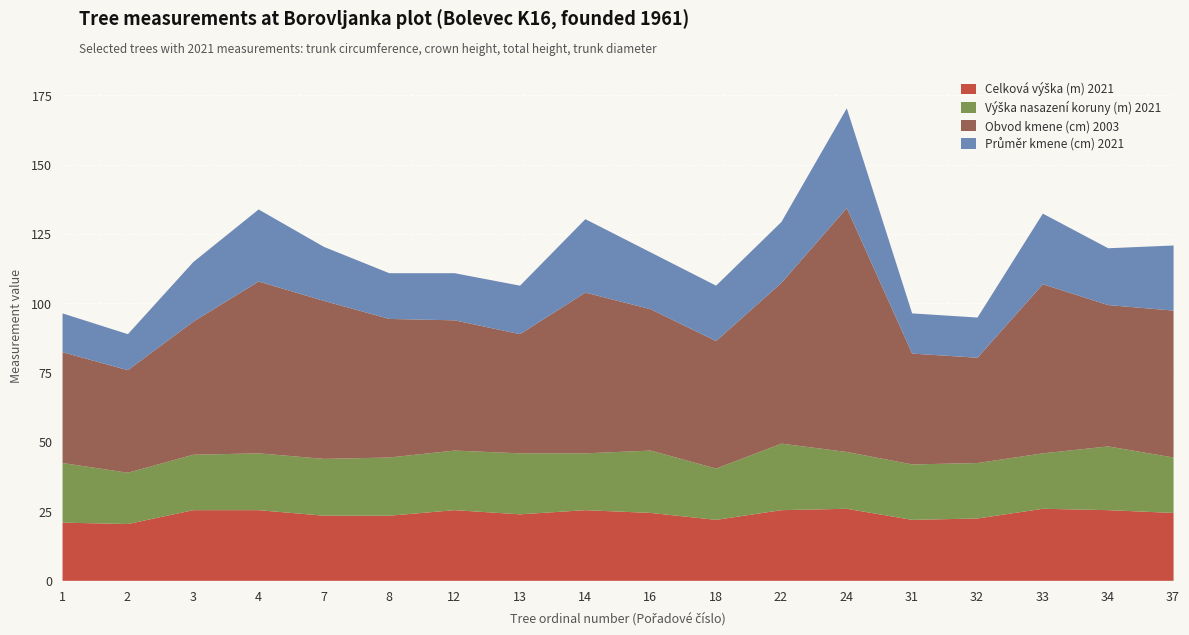

What are all the series names shown in the legend?

Celková výška (m) 2021, Výška nasazení koruny (m) 2021, Obvod kmene (cm) 2003, Průměr kmene (cm) 2021